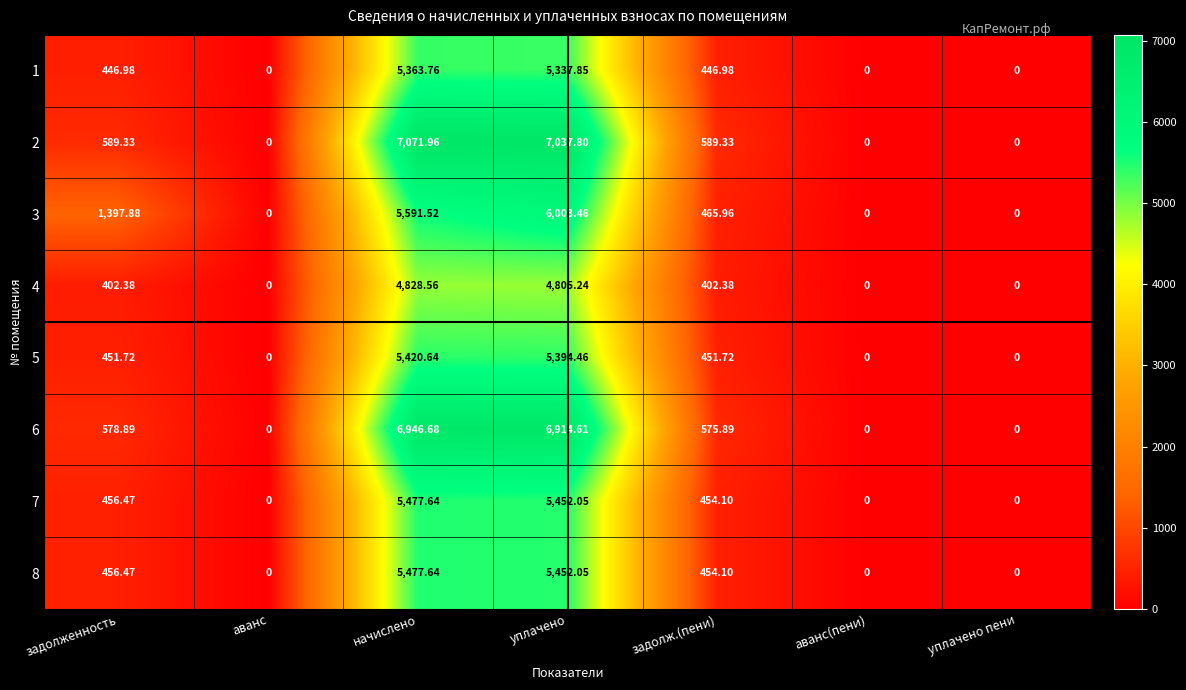

At which category is the sum across all series the highest?

уплачено